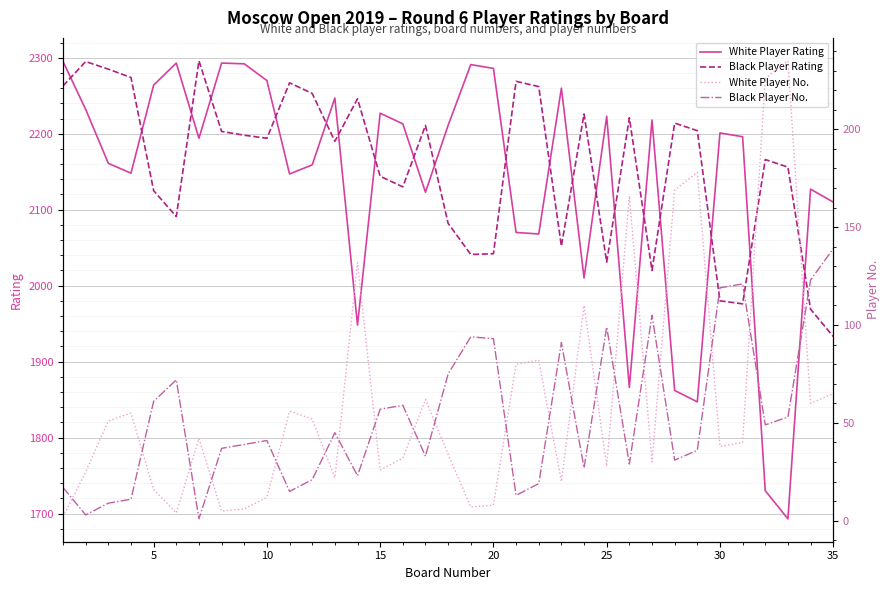

What are all the series names shown in the legend?

White Player Rating, Black Player Rating, White Player No., Black Player No.